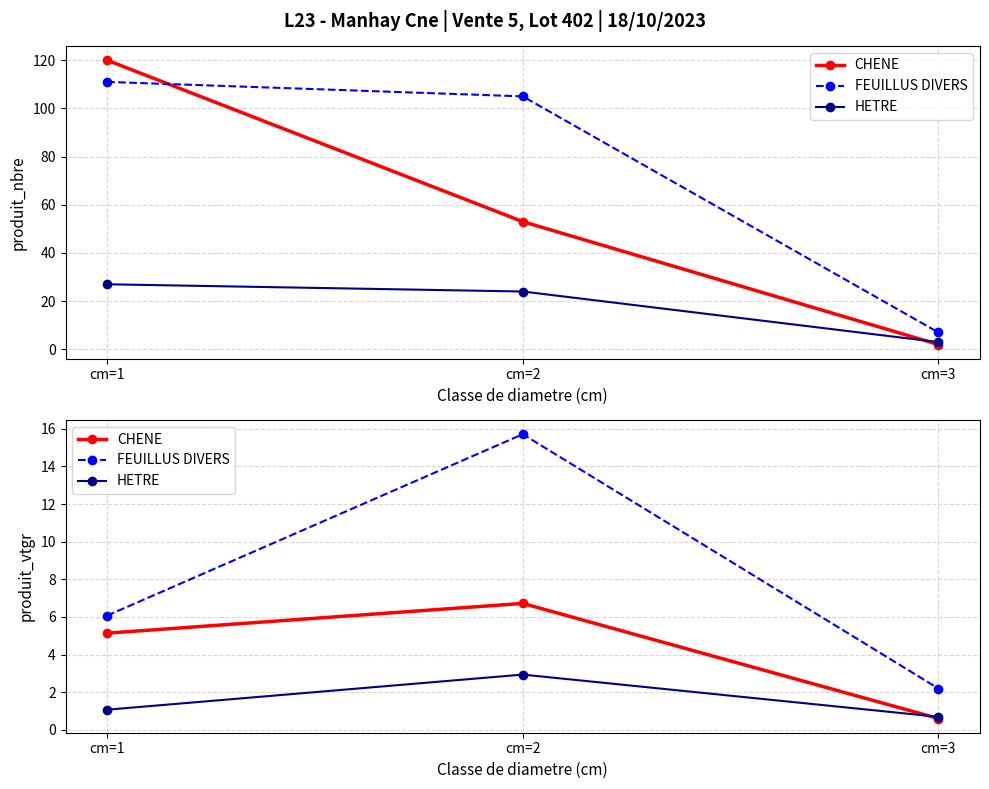

What is the sum of all FEUILLUS DIVERS values?

24.0